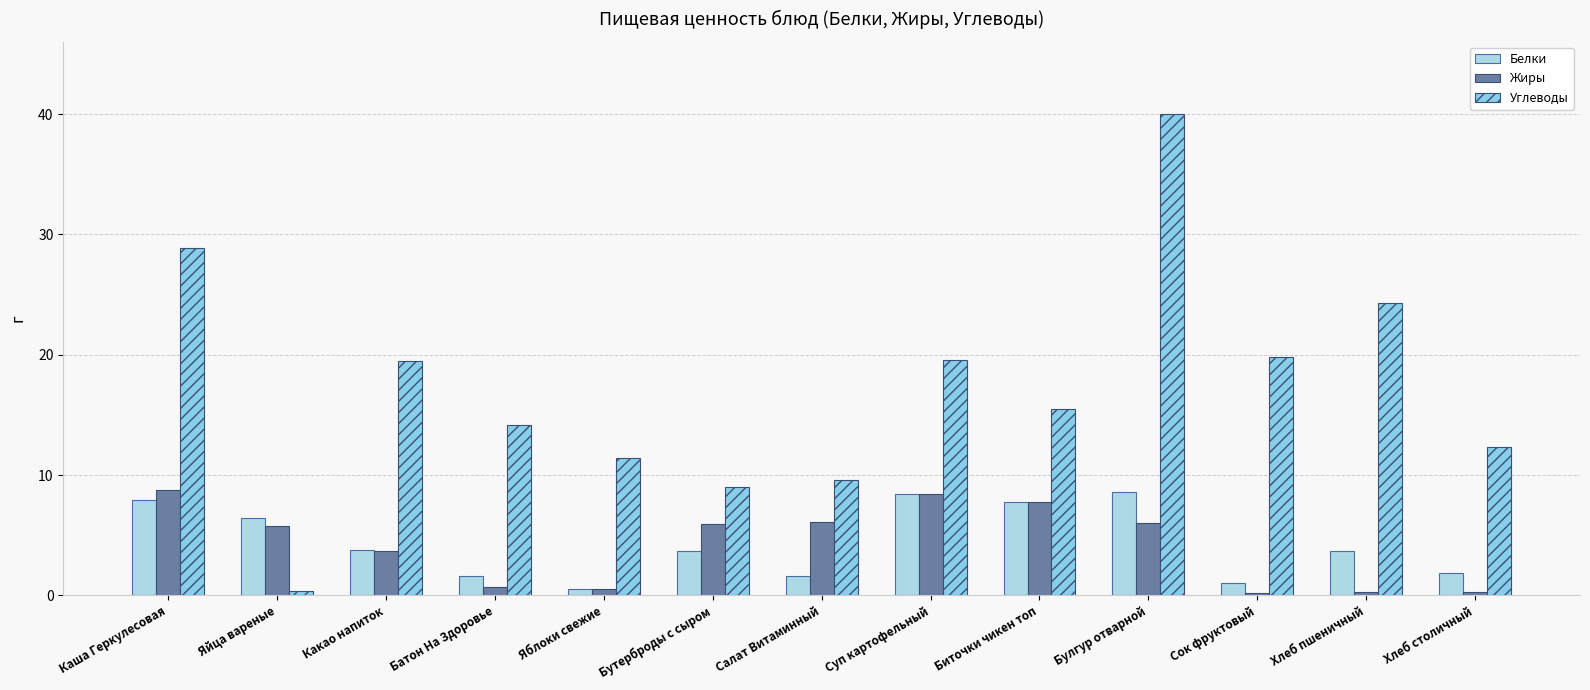

What is the approximate value of Белки at Хлеб столичный?

1.9